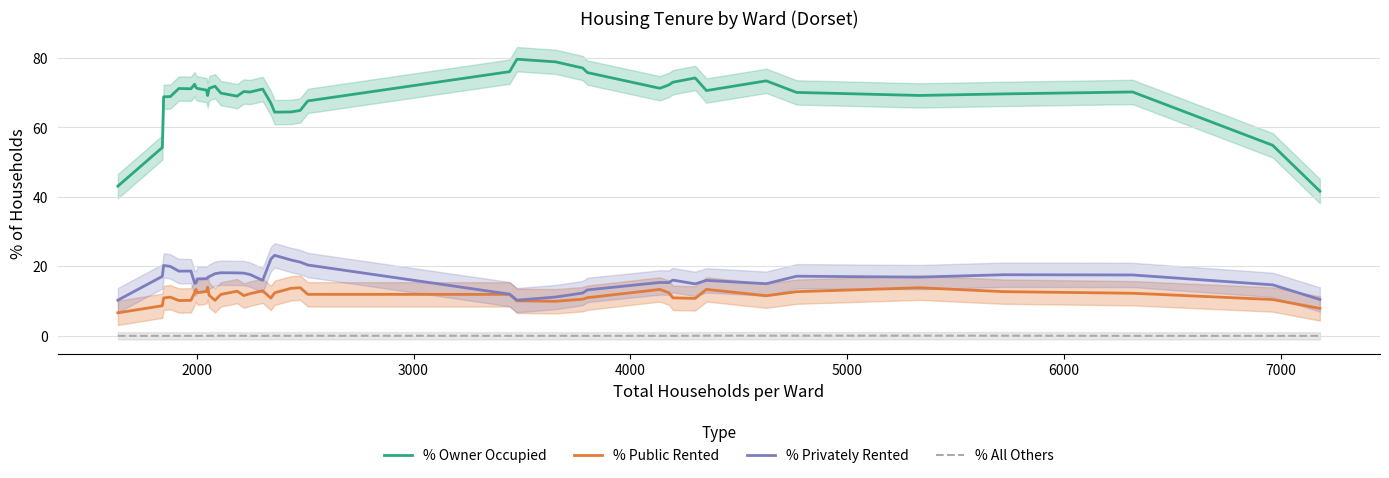

Does the chart display data point markers on the line(s)?

No